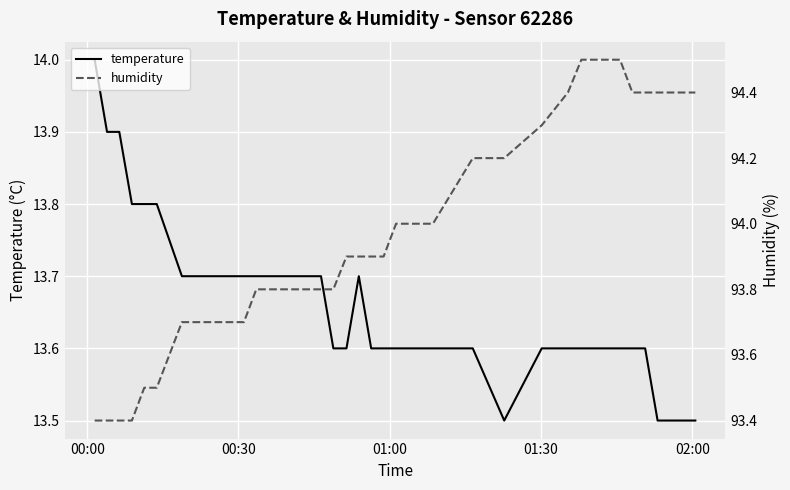

Reading right to left, list all the values displayed in this chart.

temperature: 13.5	13.5	13.5	13.5	13.6	13.6	13.6	13.6	13.6	13.6	13.6	13.6	13.5	13.6	13.6	13.6	13.6	13.6	13.6	13.6	13.7	13.6	13.6	13.7	13.7	13.7	13.7	13.7	13.7	13.7	13.7	13.7	13.7	13.7	13.8	13.8	13.8	13.9	13.9	14.0
humidity: 94.4	94.4	94.4	94.4	94.4	94.4	94.5	94.5	94.5	94.5	94.4	94.3	94.2	94.2	94.0	94.0	94.0	94.0	93.9	93.9	93.9	93.9	93.8	93.8	93.8	93.8	93.8	93.8	93.7	93.7	93.7	93.7	93.7	93.7	93.5	93.5	93.4	93.4	93.4	93.4